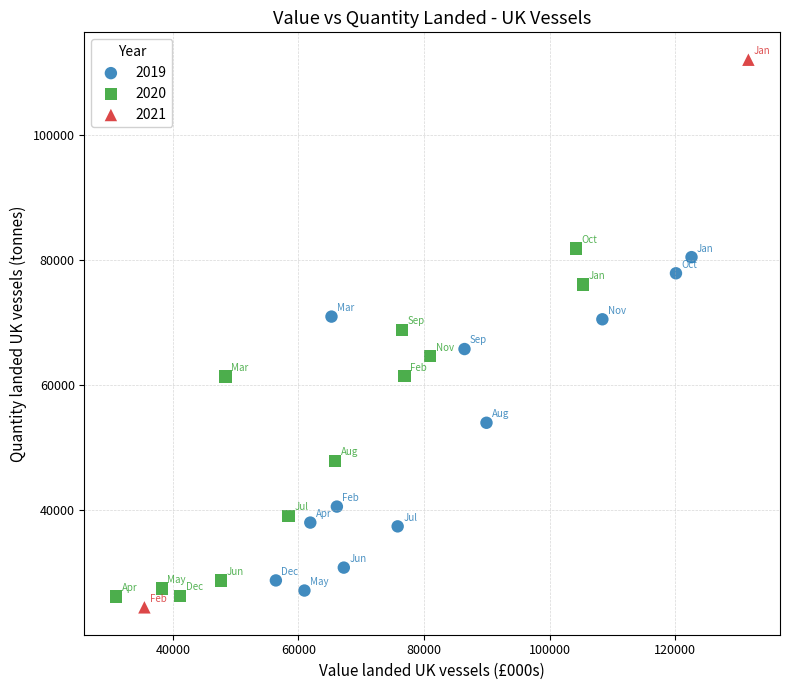

What are all the series names shown in the legend?

2019, 2020, 2021